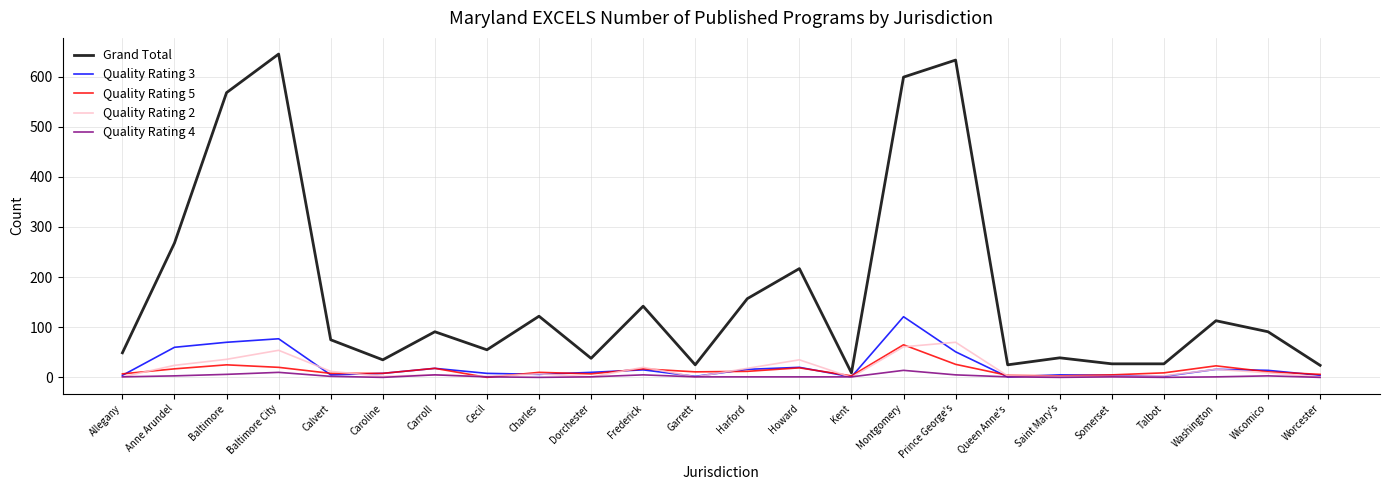

The Quality Rating 4 series shows 0 at Caroline. True or false?

True